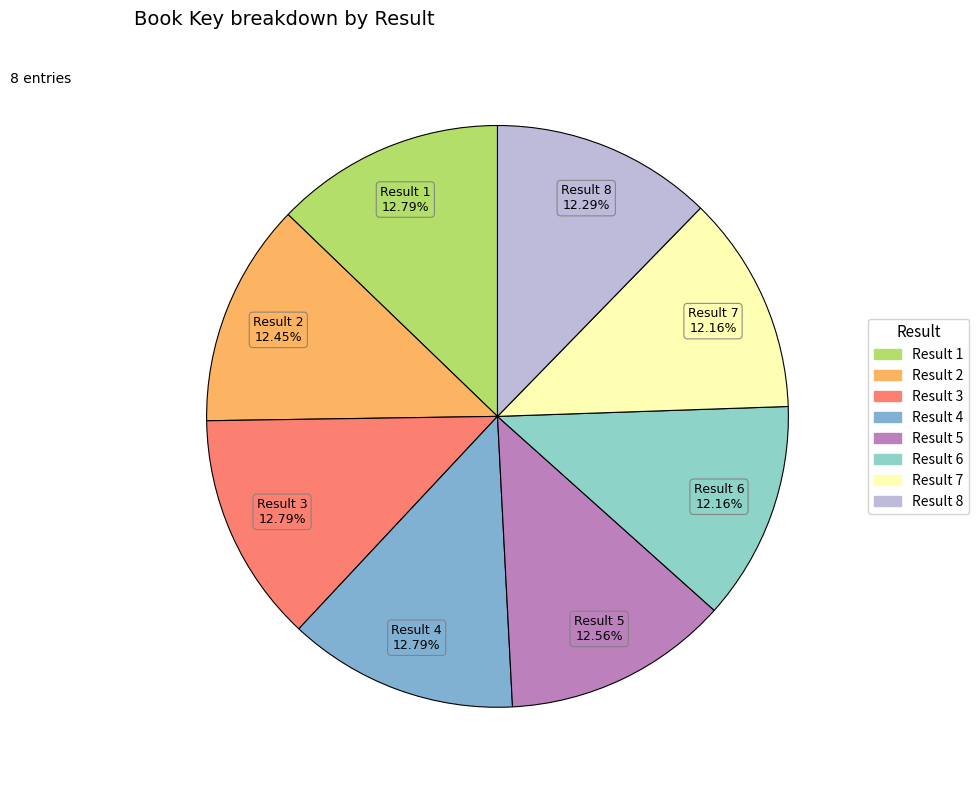

Is the sum of Result 6 and Result 8 greater than half?

No